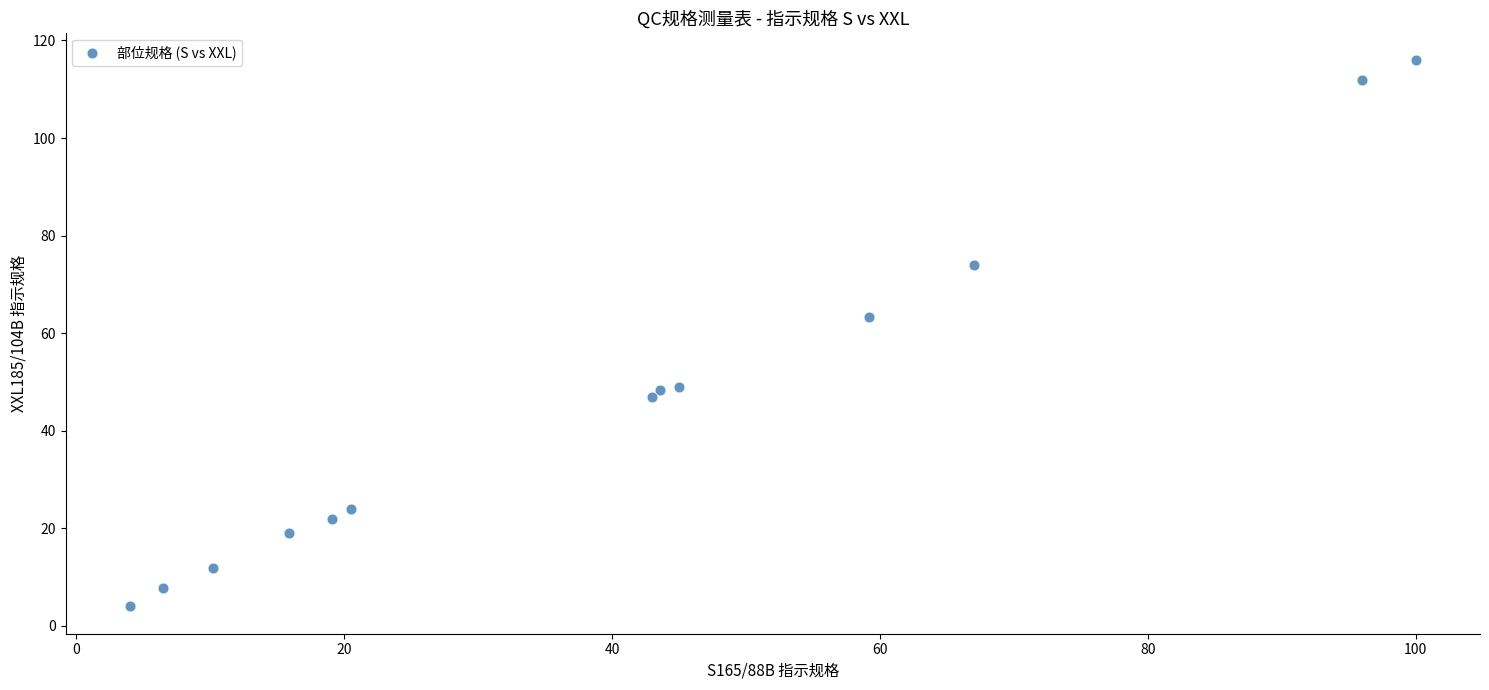

What Y value in the scatter plot is closest to 60?

63.4